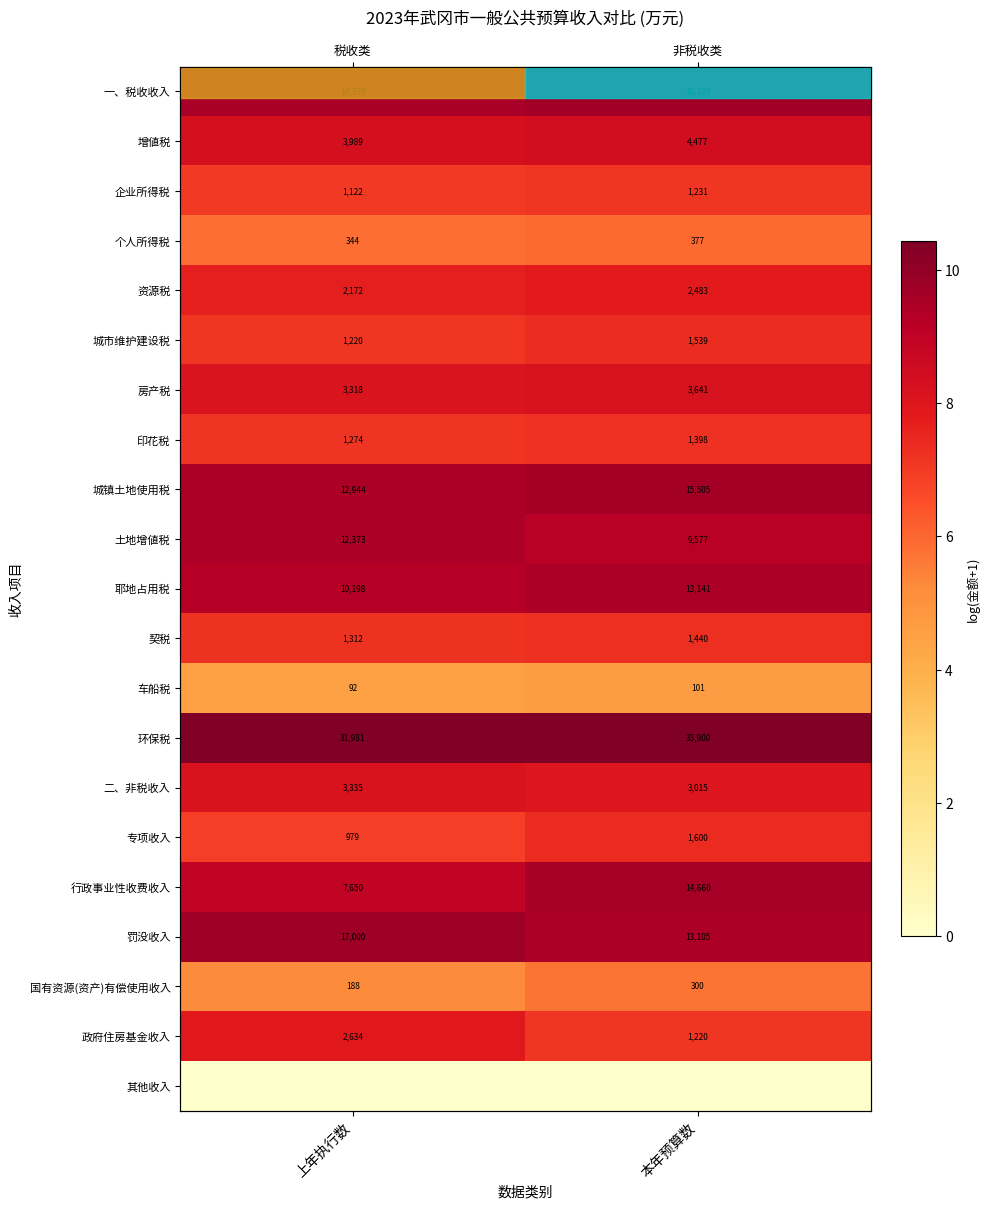

At how many categories does at least one series exceed 3?

2